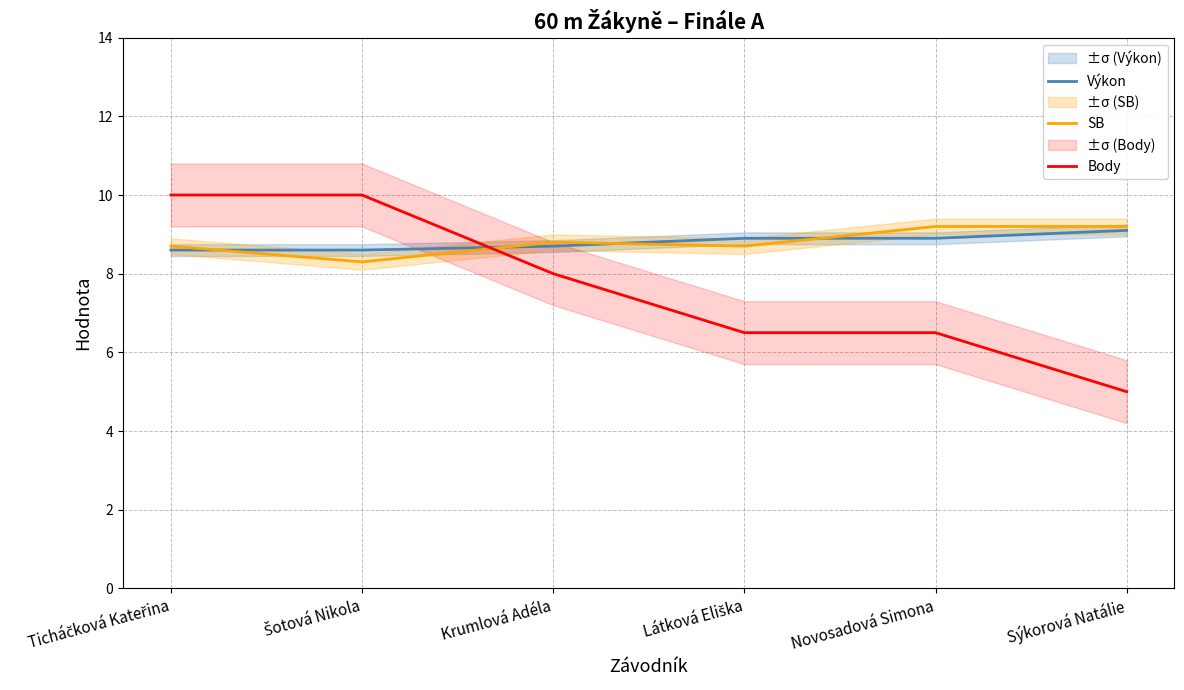

At which label is SB closest to 8?

Šotová Nikola